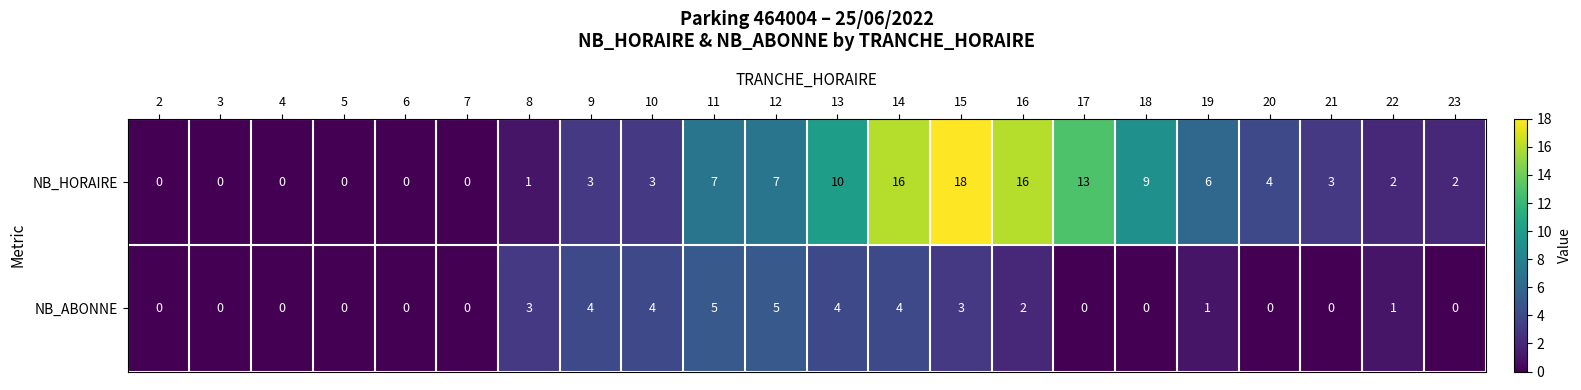

How many positive values does the NB_ABONNE series have?

11